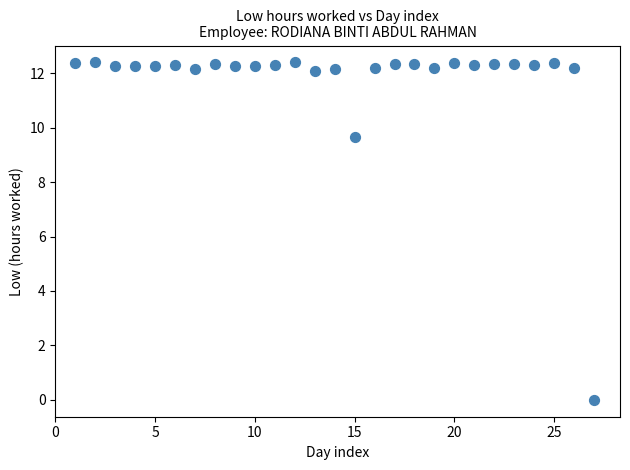

What Y value in the scatter plot is closest to 6?

9.7